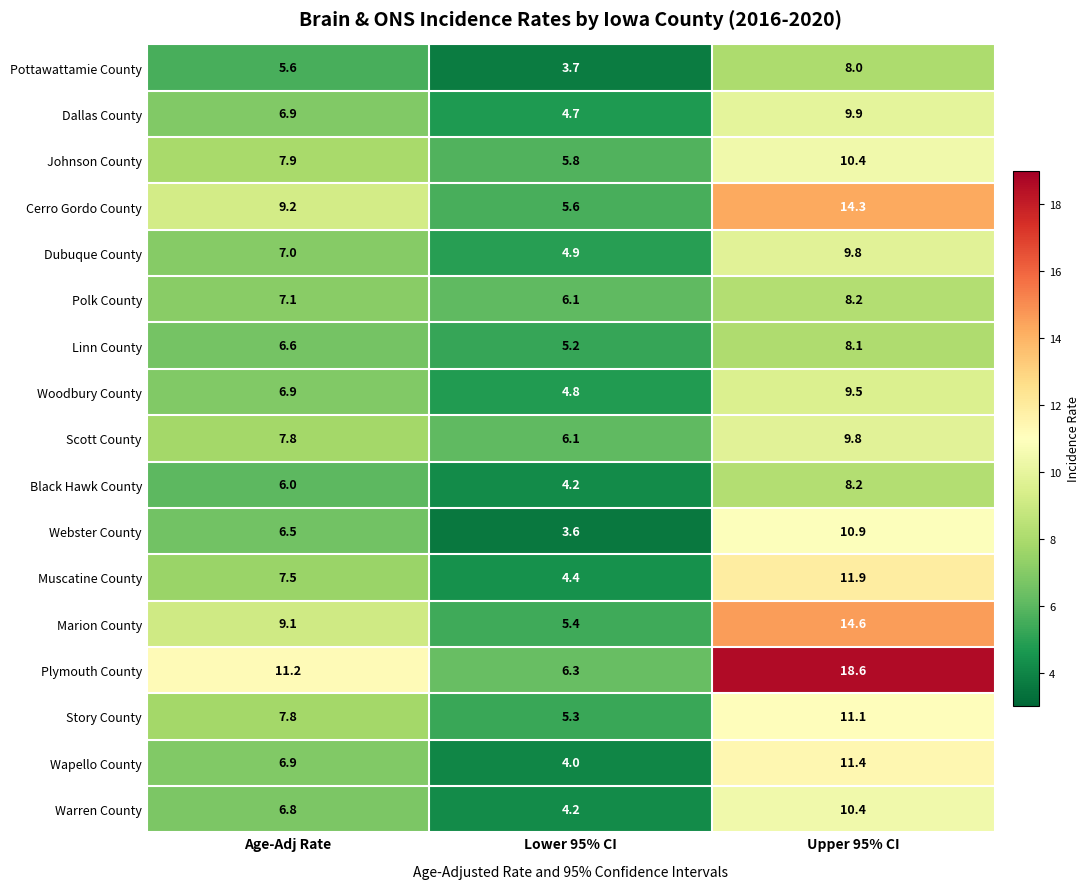

How many data points does each series have?

3